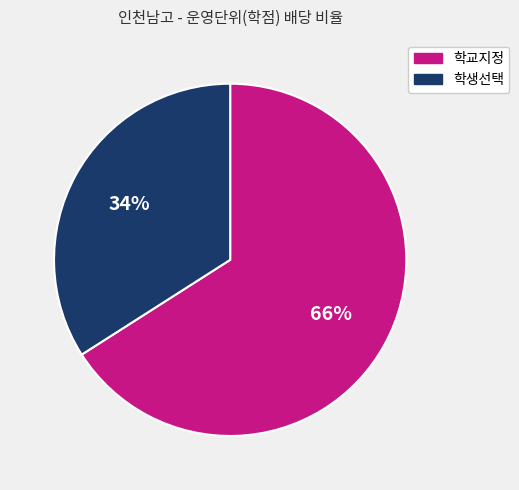

Is there a majority slice in this chart?

Yes